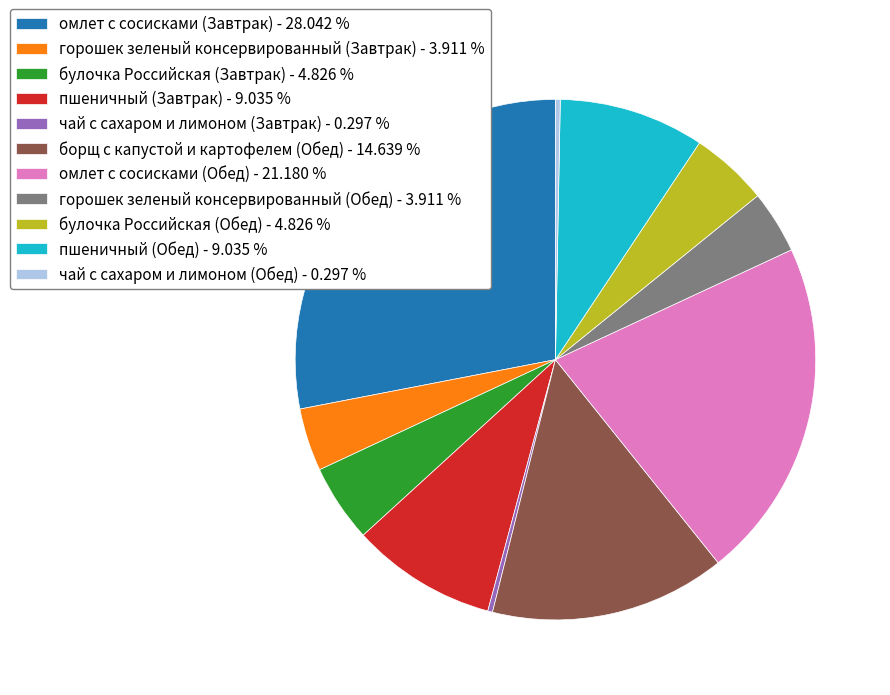

Combined, do пшеничный (Обед) - 9.035 % and омлет с сосисками (Завтрак) - 28.042 % account for over 50%?

No